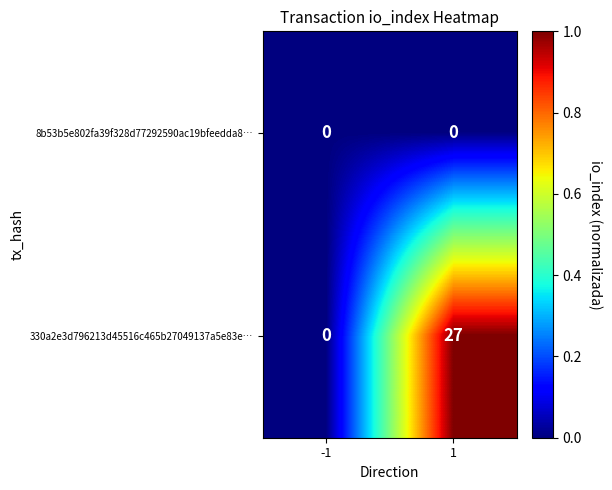

Rank the series by their average value, from highest to lowest.

330a2e3d796213d45516c465b27049137a5e83e…, 8b53b5e802fa39f328d77292590ac19bfeedda8…